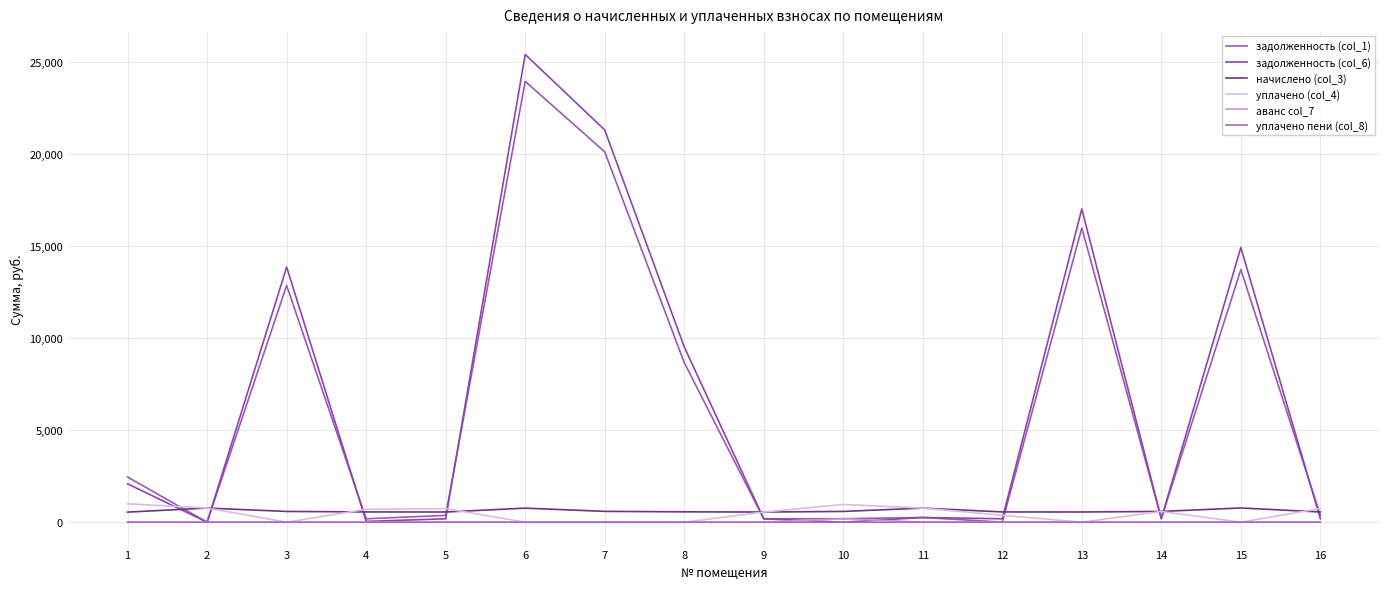

Does the chart have visible grid lines?

Yes